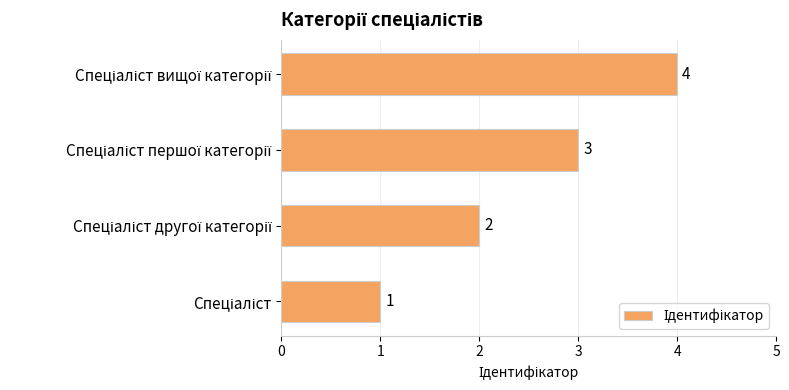

What is the greatest value displayed?

4